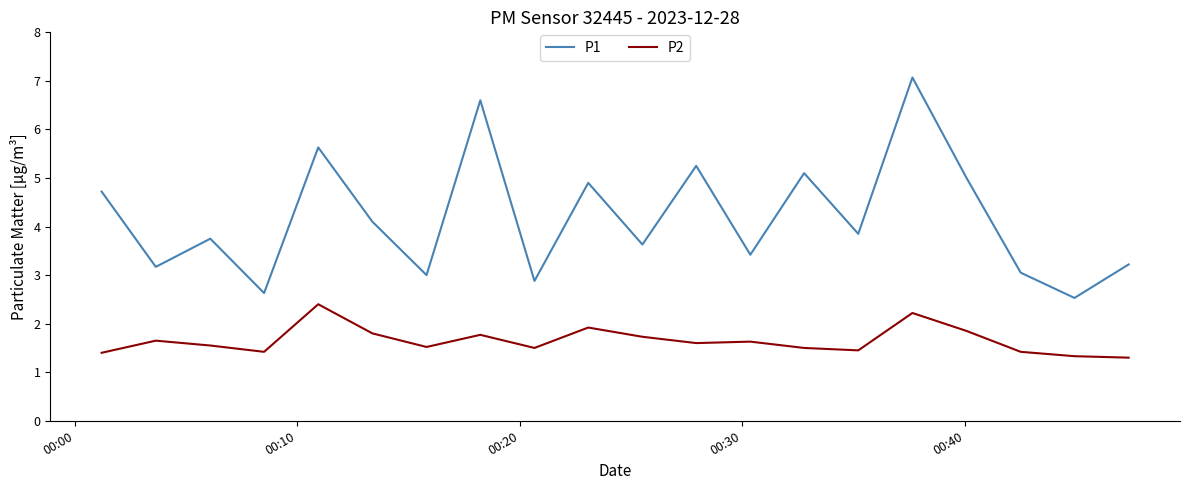

Rank the series by their maximum value, from lowest to highest.

P2, P1